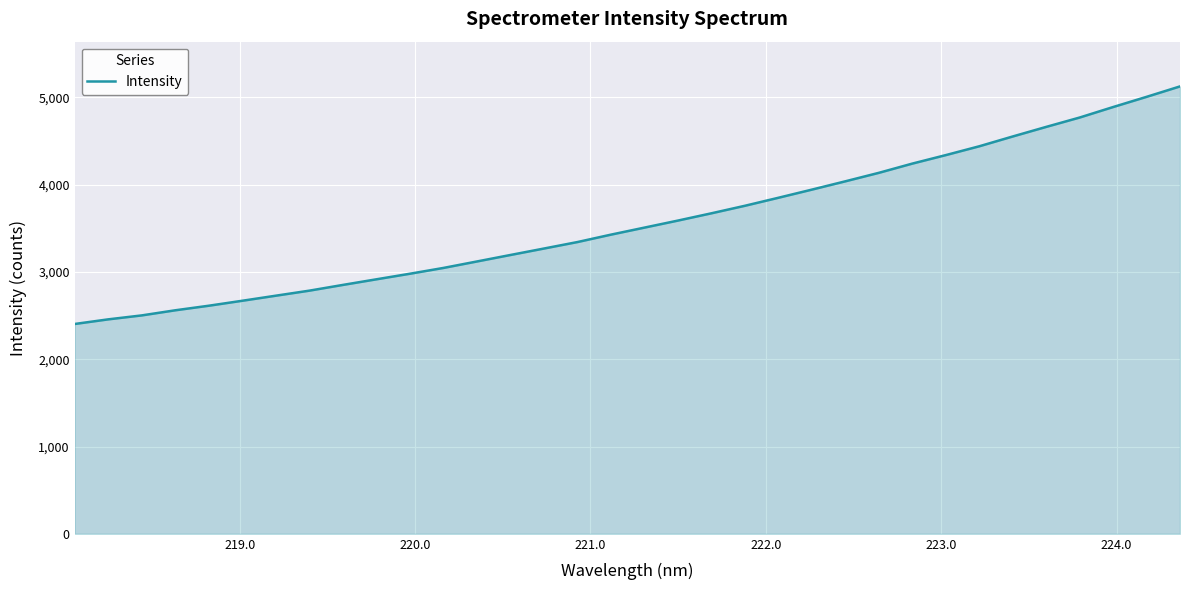

What is the maximum value shown in the chart?

5126.5